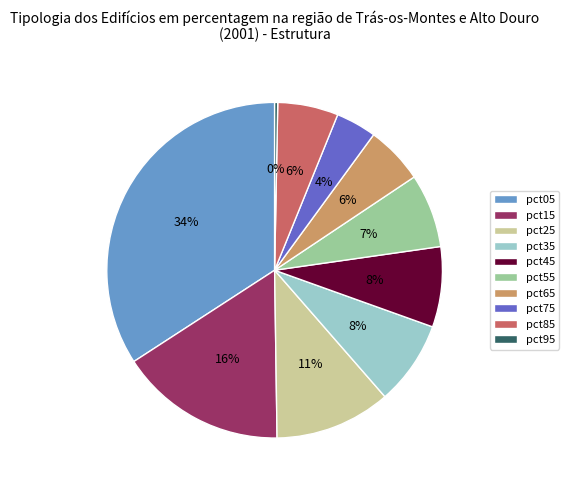

What percentage is the pct35 slice, to the nearest percent?

8%